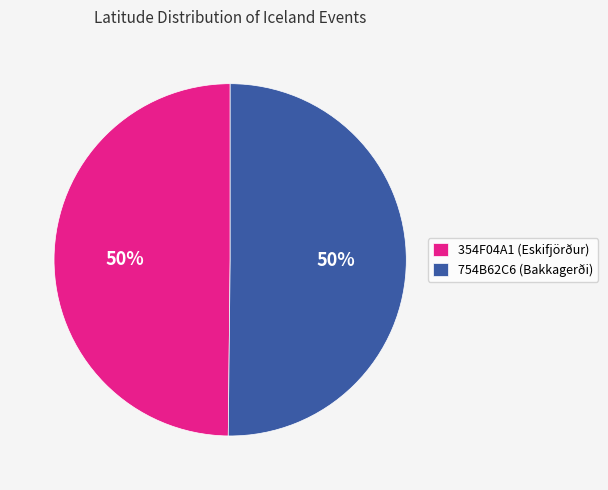

To the nearest percent, what portion does 354F04A1 (Eskifjörður) represent?

50%